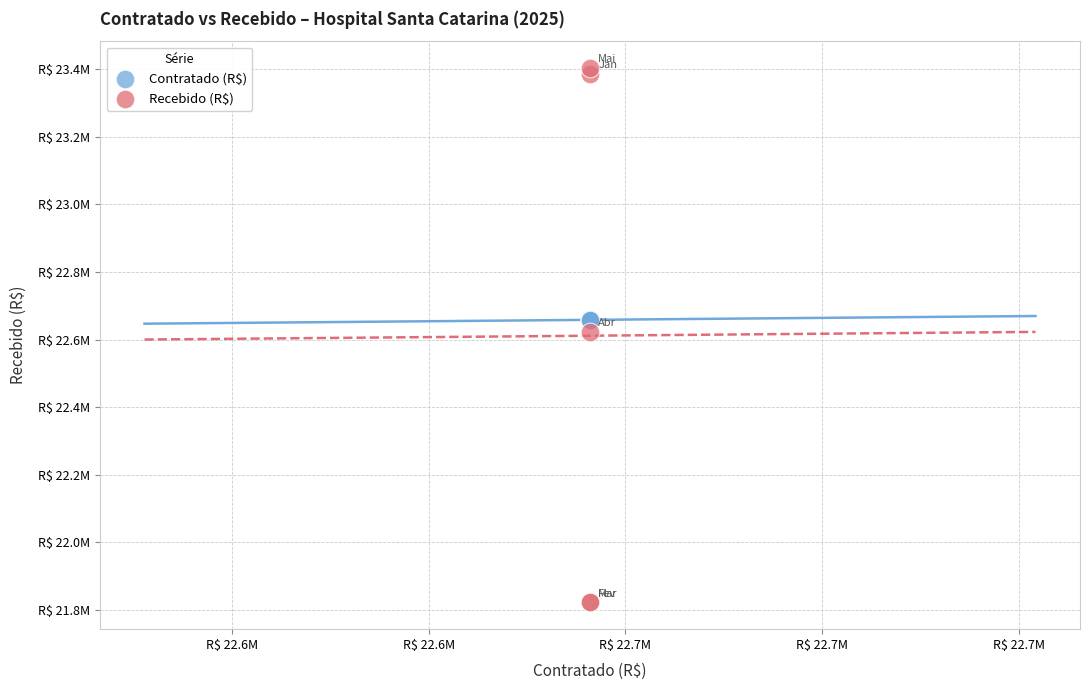

What are all the series names shown in the legend?

Contratado (R$), Recebido (R$)